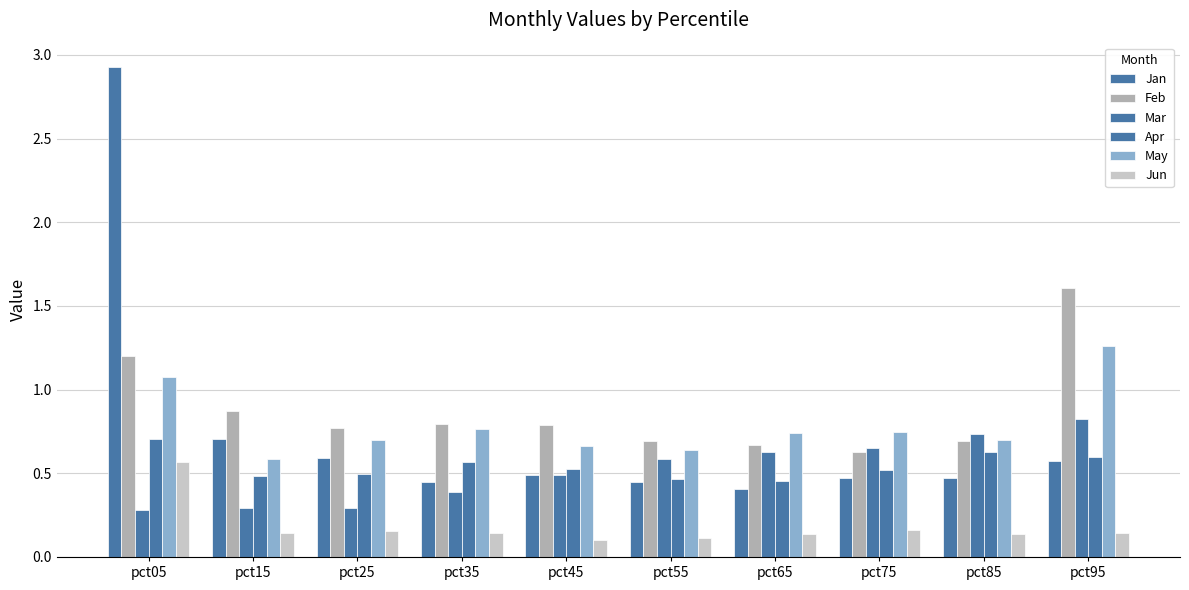

How many Feb values are between 0 and 1?

8